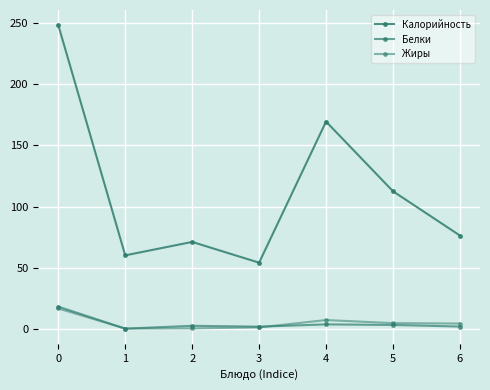

Reading left to right, list all the values displayed in this chart.

Калорийность: 248.5	60.0	71.0	54.0	169.6	112.5	76.2
Белки: 18.0	0.0	2.3	1.6	3.5	3.0	1.7
Жиры: 16.5	0.0	0.2	1.0	7.0	4.5	4.2